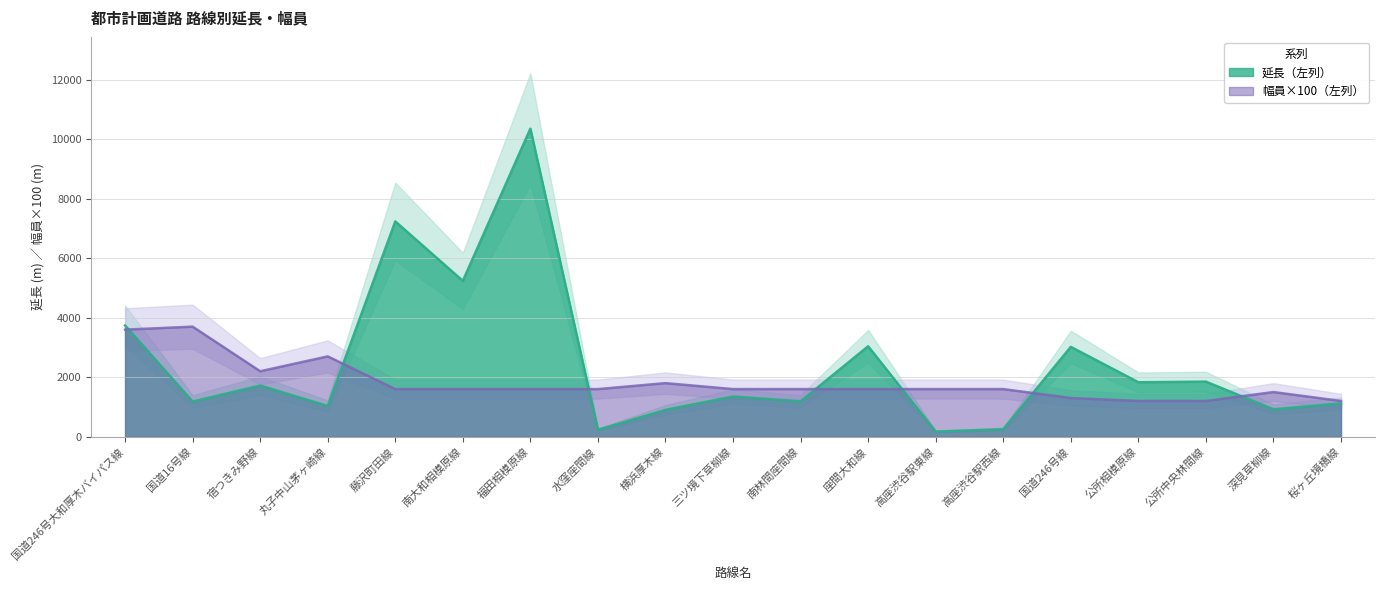

Reading left to right, extract all data points from this chart.

延長（左列）: 国道246号大和厚木バイパス線=3740	国道16号線=1180	宿つきみ野線=1720	丸子中山茅ヶ崎線=1030	藤沢町田線=7240	南大和相模原線=5240	福田相模原線=10360	水窪座間線=230	横浜厚木線=900	三ツ境下草柳線=1350	南林間座間線=1190	座間大和線=3040	高座渋谷駅東線=170	高座渋谷駅西線=250	国道246号線=3020	公所相模原線=1830	公所中央林間線=1850	深見草柳線=920	桜ヶ丘境橋線=1120
幅員（左列）: 国道246号大和厚木バイパス線=3600	国道16号線=3700	宿つきみ野線=2200	丸子中山茅ヶ崎線=2700	藤沢町田線=1600	南大和相模原線=1600	福田相模原線=1600	水窪座間線=1600	横浜厚木線=1800	三ツ境下草柳線=1600	南林間座間線=1600	座間大和線=1600	高座渋谷駅東線=1600	高座渋谷駅西線=1600	国道246号線=1300	公所相模原線=1200	公所中央林間線=1200	深見草柳線=1500	桜ヶ丘境橋線=1200